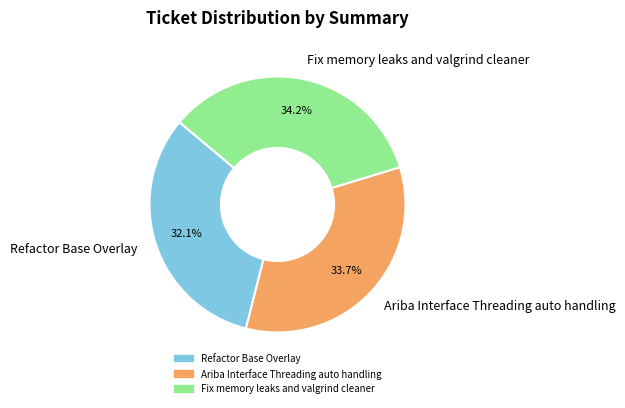

Which slice is the smallest?

Refactor Base Overlay